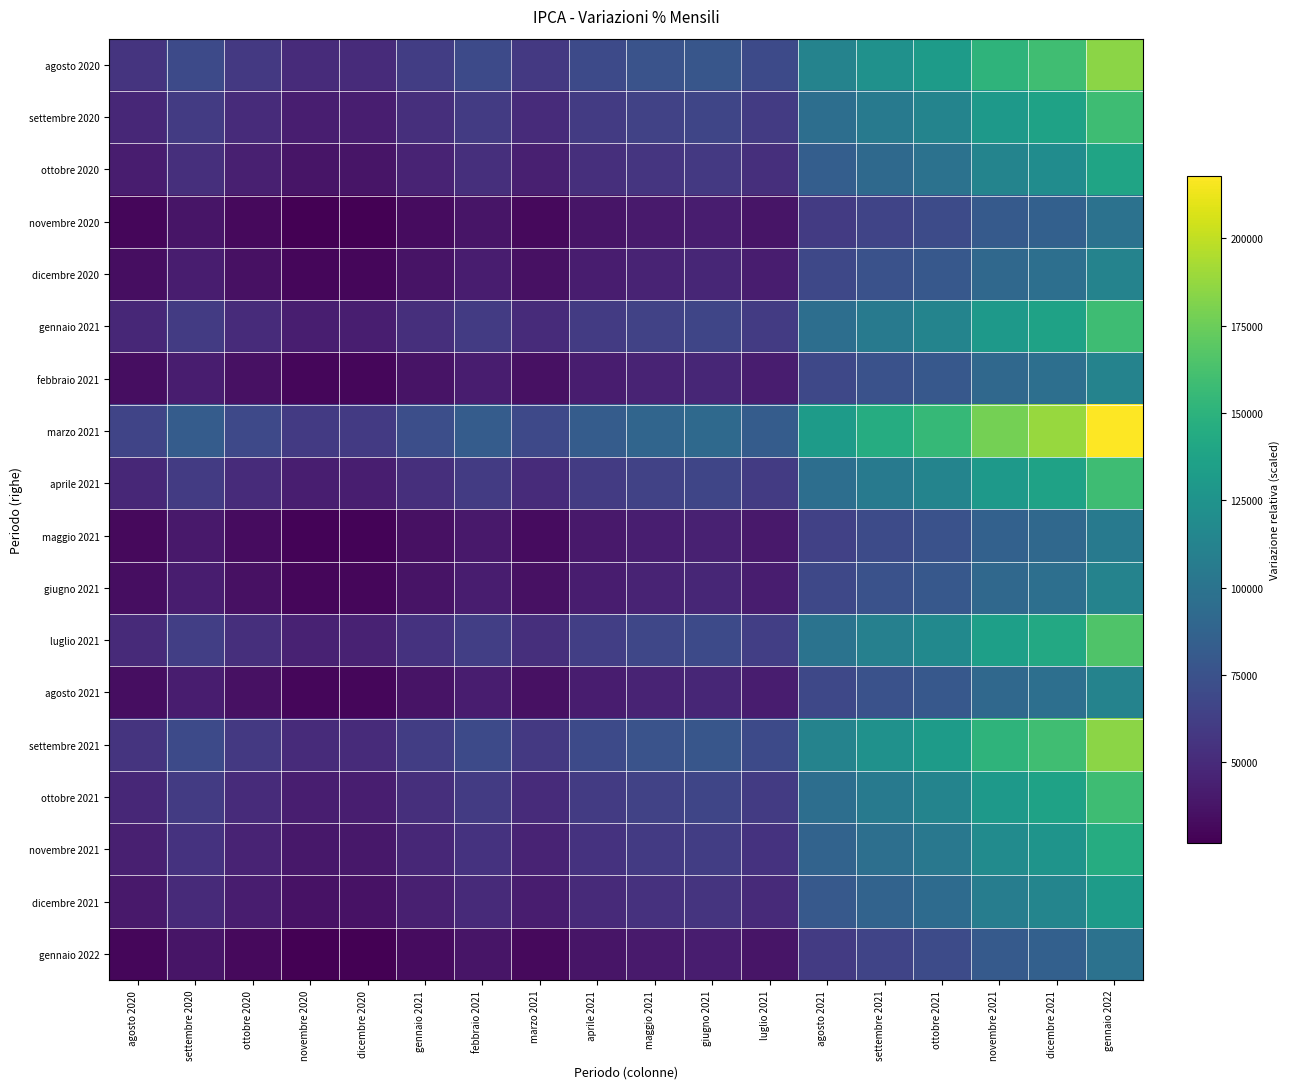

Reading left to right, transcribe all the data shown in this chart.

agosto 2020: agosto 2020=56000.0	settembre 2020=70000.0	ottobre 2020=58800.0	novembre 2020=50400.0	dicembre 2020=50400.0	gennaio 2021=61600.0	febbraio 2021=70000.0	marzo 2021=58800.0	aprile 2021=70000.0	maggio 2021=75600.0	giugno 2021=78400.0	luglio 2021=70000.0	agosto 2021=112000.0	settembre 2021=123200.0	ottobre 2021=131600.0	novembre 2021=151200.0	dicembre 2021=159600.0	gennaio 2022=184800.0
settembre 2020: agosto 2020=48000.0	settembre 2020=60000.0	ottobre 2020=50400.0	novembre 2020=43200.0	dicembre 2020=43200.0	gennaio 2021=52800.0	febbraio 2021=60000.0	marzo 2021=50400.0	aprile 2021=60000.0	maggio 2021=64800.0	giugno 2021=67200.0	luglio 2021=60000.0	agosto 2021=96000.0	settembre 2021=105600.0	ottobre 2021=112800.0	novembre 2021=129600.0	dicembre 2021=136800.0	gennaio 2022=158400.0
ottobre 2020: agosto 2020=42000.0	settembre 2020=52500.0	ottobre 2020=44100.0	novembre 2020=37800.0	dicembre 2020=37800.0	gennaio 2021=46200.0	febbraio 2021=52500.0	marzo 2021=44100.0	aprile 2021=52500.0	maggio 2021=56700.0	giugno 2021=58800.0	luglio 2021=52500.0	agosto 2021=84000.0	settembre 2021=92400.0	ottobre 2021=98700.0	novembre 2021=113400.0	dicembre 2021=119700.0	gennaio 2022=138600.0
novembre 2020: agosto 2020=30000.0	settembre 2020=37500.0	ottobre 2020=31500.0	novembre 2020=27000.0	dicembre 2020=27000.0	gennaio 2021=33000.0	febbraio 2021=37500.0	marzo 2021=31500.0	aprile 2021=37500.0	maggio 2021=40500.0	giugno 2021=42000.0	luglio 2021=37500.0	agosto 2021=60000.0	settembre 2021=66000.0	ottobre 2021=70500.0	novembre 2021=81000.0	dicembre 2021=85500.0	gennaio 2022=99000.0
dicembre 2020: agosto 2020=34000.0	settembre 2020=42500.0	ottobre 2020=35700.0	novembre 2020=30600.0	dicembre 2020=30600.0	gennaio 2021=37400.0	febbraio 2021=42500.0	marzo 2021=35700.0	aprile 2021=42500.0	maggio 2021=45900.0	giugno 2021=47600.0	luglio 2021=42500.0	agosto 2021=68000.0	settembre 2021=74800.0	ottobre 2021=79900.0	novembre 2021=91800.0	dicembre 2021=96900.0	gennaio 2022=112200.0
gennaio 2021: agosto 2020=48000.0	settembre 2020=60000.0	ottobre 2020=50400.0	novembre 2020=43200.0	dicembre 2020=43200.0	gennaio 2021=52800.0	febbraio 2021=60000.0	marzo 2021=50400.0	aprile 2021=60000.0	maggio 2021=64800.0	giugno 2021=67200.0	luglio 2021=60000.0	agosto 2021=96000.0	settembre 2021=105600.0	ottobre 2021=112800.0	novembre 2021=129600.0	dicembre 2021=136800.0	gennaio 2022=158400.0
febbraio 2021: agosto 2020=34000.0	settembre 2020=42500.0	ottobre 2020=35700.0	novembre 2020=30600.0	dicembre 2020=30600.0	gennaio 2021=37400.0	febbraio 2021=42500.0	marzo 2021=35700.0	aprile 2021=42500.0	maggio 2021=45900.0	giugno 2021=47600.0	luglio 2021=42500.0	agosto 2021=68000.0	settembre 2021=74800.0	ottobre 2021=79900.0	novembre 2021=91800.0	dicembre 2021=96900.0	gennaio 2022=112200.0
marzo 2021: agosto 2020=66000.0	settembre 2020=82500.0	ottobre 2020=69300.0	novembre 2020=59400.0	dicembre 2020=59400.0	gennaio 2021=72600.0	febbraio 2021=82500.0	marzo 2021=69300.0	aprile 2021=82500.0	maggio 2021=89100.0	giugno 2021=92400.0	luglio 2021=82500.0	agosto 2021=132000.0	settembre 2021=145200.0	ottobre 2021=155100.0	novembre 2021=178200.0	dicembre 2021=188100.0	gennaio 2022=217800.0
aprile 2021: agosto 2020=48000.0	settembre 2020=60000.0	ottobre 2020=50400.0	novembre 2020=43200.0	dicembre 2020=43200.0	gennaio 2021=52800.0	febbraio 2021=60000.0	marzo 2021=50400.0	aprile 2021=60000.0	maggio 2021=64800.0	giugno 2021=67200.0	luglio 2021=60000.0	agosto 2021=96000.0	settembre 2021=105600.0	ottobre 2021=112800.0	novembre 2021=129600.0	dicembre 2021=136800.0	gennaio 2022=158400.0
maggio 2021: agosto 2020=32000.0	settembre 2020=40000.0	ottobre 2020=33600.0	novembre 2020=28800.0	dicembre 2020=28800.0	gennaio 2021=35200.0	febbraio 2021=40000.0	marzo 2021=33600.0	aprile 2021=40000.0	maggio 2021=43200.0	giugno 2021=44800.0	luglio 2021=40000.0	agosto 2021=64000.0	settembre 2021=70400.0	ottobre 2021=75200.0	novembre 2021=86400.0	dicembre 2021=91200.0	gennaio 2022=105600.0
giugno 2021: agosto 2020=34000.0	settembre 2020=42500.0	ottobre 2020=35700.0	novembre 2020=30600.0	dicembre 2020=30600.0	gennaio 2021=37400.0	febbraio 2021=42500.0	marzo 2021=35700.0	aprile 2021=42500.0	maggio 2021=45900.0	giugno 2021=47600.0	luglio 2021=42500.0	agosto 2021=68000.0	settembre 2021=74800.0	ottobre 2021=79900.0	novembre 2021=91800.0	dicembre 2021=96900.0	gennaio 2022=112200.0
luglio 2021: agosto 2020=50000.0	settembre 2020=62500.0	ottobre 2020=52500.0	novembre 2020=45000.0	dicembre 2020=45000.0	gennaio 2021=55000.0	febbraio 2021=62500.0	marzo 2021=52500.0	aprile 2021=62500.0	maggio 2021=67500.0	giugno 2021=70000.0	luglio 2021=62500.0	agosto 2021=100000.0	settembre 2021=110000.0	ottobre 2021=117500.0	novembre 2021=135000.0	dicembre 2021=142500.0	gennaio 2022=165000.0
agosto 2021: agosto 2020=34000.0	settembre 2020=42500.0	ottobre 2020=35700.0	novembre 2020=30600.0	dicembre 2020=30600.0	gennaio 2021=37400.0	febbraio 2021=42500.0	marzo 2021=35700.0	aprile 2021=42500.0	maggio 2021=45900.0	giugno 2021=47600.0	luglio 2021=42500.0	agosto 2021=68000.0	settembre 2021=74800.0	ottobre 2021=79900.0	novembre 2021=91800.0	dicembre 2021=96900.0	gennaio 2022=112200.0
settembre 2021: agosto 2020=56000.0	settembre 2020=70000.0	ottobre 2020=58800.0	novembre 2020=50400.0	dicembre 2020=50400.0	gennaio 2021=61600.0	febbraio 2021=70000.0	marzo 2021=58800.0	aprile 2021=70000.0	maggio 2021=75600.0	giugno 2021=78400.0	luglio 2021=70000.0	agosto 2021=112000.0	settembre 2021=123200.0	ottobre 2021=131600.0	novembre 2021=151200.0	dicembre 2021=159600.0	gennaio 2022=184800.0
ottobre 2021: agosto 2020=48000.0	settembre 2020=60000.0	ottobre 2020=50400.0	novembre 2020=43200.0	dicembre 2020=43200.0	gennaio 2021=52800.0	febbraio 2021=60000.0	marzo 2021=50400.0	aprile 2021=60000.0	maggio 2021=64800.0	giugno 2021=67200.0	luglio 2021=60000.0	agosto 2021=96000.0	settembre 2021=105600.0	ottobre 2021=112800.0	novembre 2021=129600.0	dicembre 2021=136800.0	gennaio 2022=158400.0
novembre 2021: agosto 2020=44000.0	settembre 2020=55000.0	ottobre 2020=46200.0	novembre 2020=39600.0	dicembre 2020=39600.0	gennaio 2021=48400.0	febbraio 2021=55000.0	marzo 2021=46200.0	aprile 2021=55000.0	maggio 2021=59400.0	giugno 2021=61600.0	luglio 2021=55000.0	agosto 2021=88000.0	settembre 2021=96800.0	ottobre 2021=103400.0	novembre 2021=118800.0	dicembre 2021=125400.0	gennaio 2022=145200.0
dicembre 2021: agosto 2020=40000.0	settembre 2020=50000.0	ottobre 2020=42000.0	novembre 2020=36000.0	dicembre 2020=36000.0	gennaio 2021=44000.0	febbraio 2021=50000.0	marzo 2021=42000.0	aprile 2021=50000.0	maggio 2021=54000.0	giugno 2021=56000.0	luglio 2021=50000.0	agosto 2021=80000.0	settembre 2021=88000.0	ottobre 2021=94000.0	novembre 2021=108000.0	dicembre 2021=114000.0	gennaio 2022=132000.0
gennaio 2022: agosto 2020=30000.0	settembre 2020=37500.0	ottobre 2020=31500.0	novembre 2020=27000.0	dicembre 2020=27000.0	gennaio 2021=33000.0	febbraio 2021=37500.0	marzo 2021=31500.0	aprile 2021=37500.0	maggio 2021=40500.0	giugno 2021=42000.0	luglio 2021=37500.0	agosto 2021=60000.0	settembre 2021=66000.0	ottobre 2021=70500.0	novembre 2021=81000.0	dicembre 2021=85500.0	gennaio 2022=99000.0